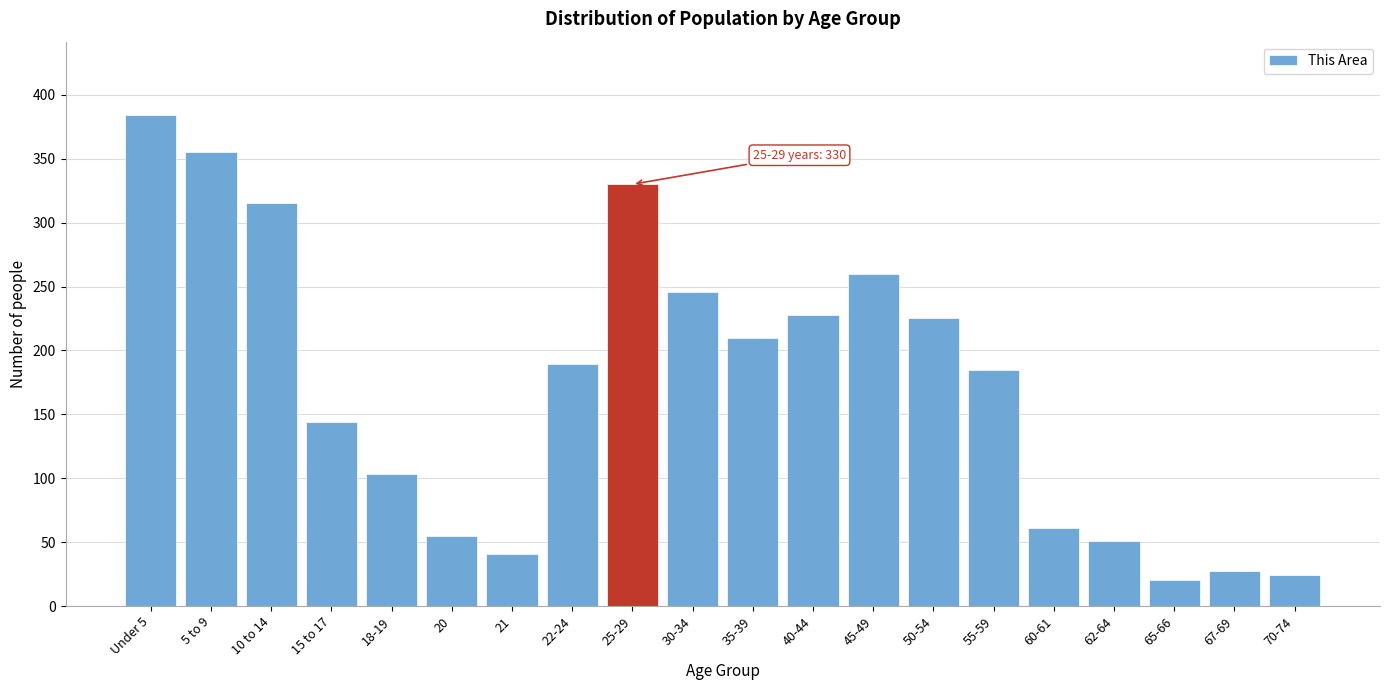

Reading right to left, what are all the values shown in this chart?

24	27	20	51	61	185	225	260	228	210	246	330	189	41	55	103	144	315	355	384